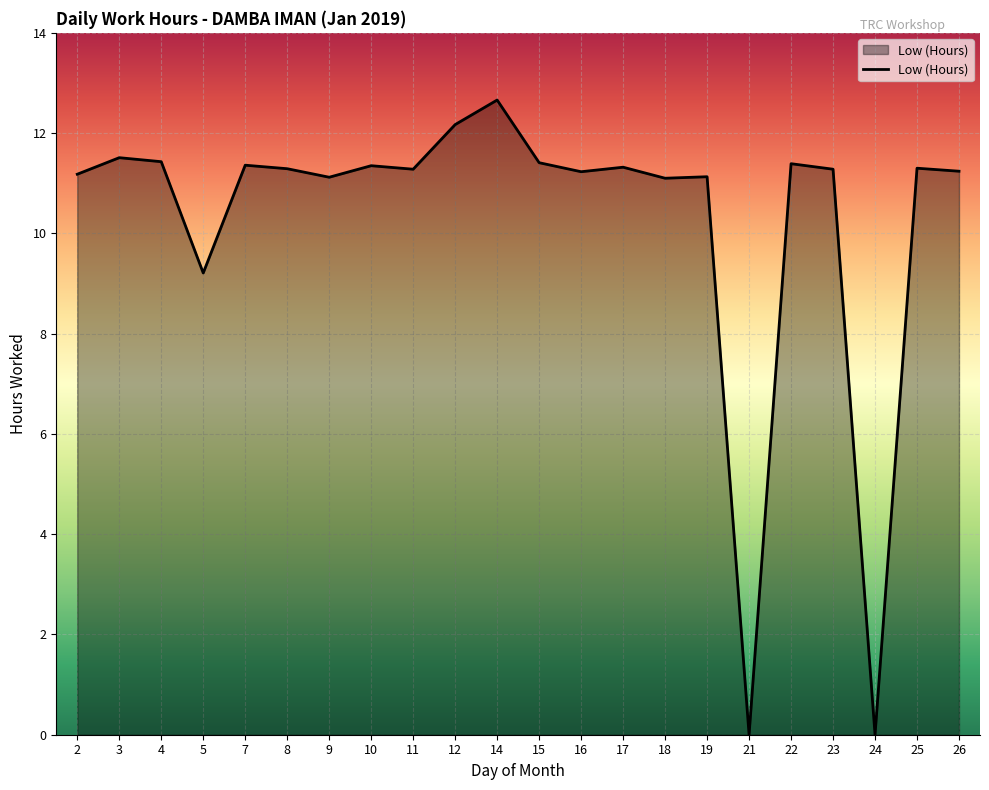

Where is the data nearest to the value 6?

5